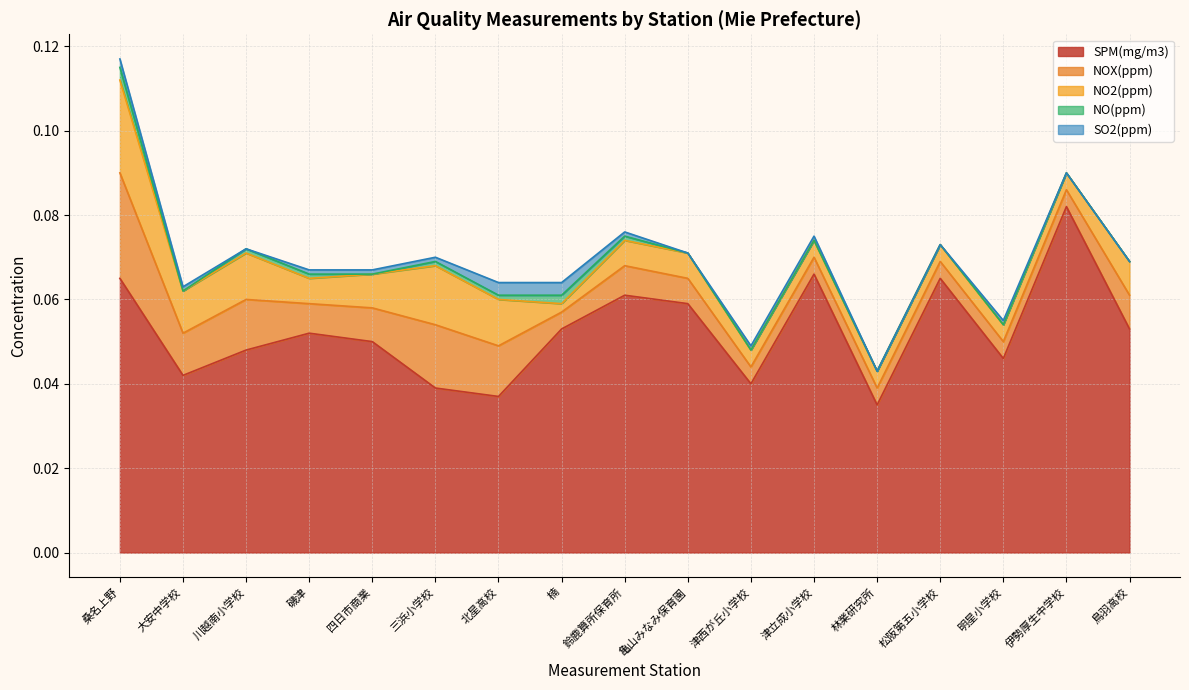

Is it true that SO2(ppm) equals 0.0 at 桑名上野?

False